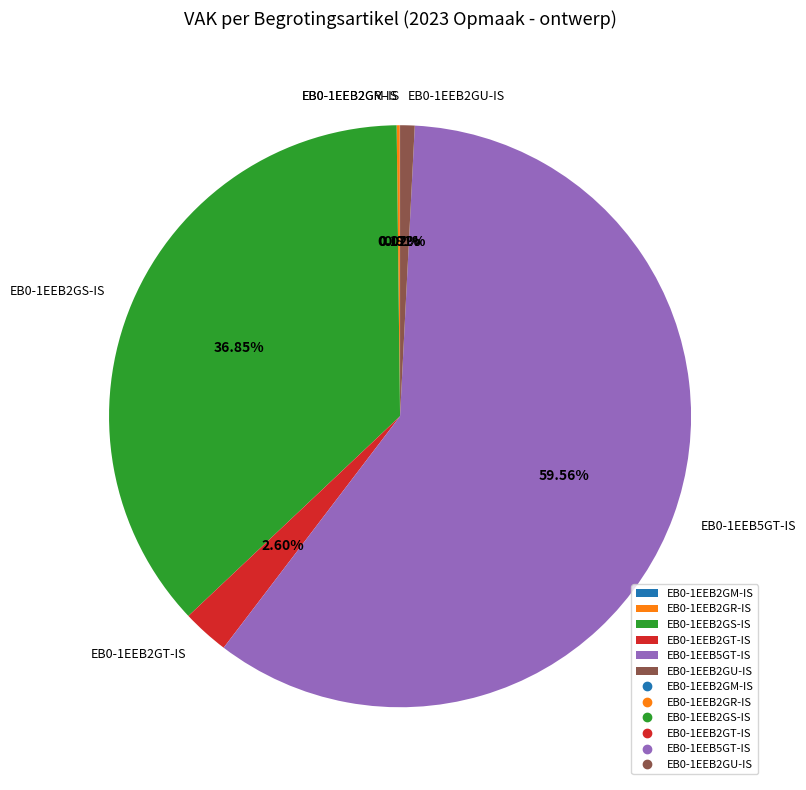

Combined, do EB0-1EEB5GT-IS and EB0-1EEB2GT-IS account for over 50%?

Yes